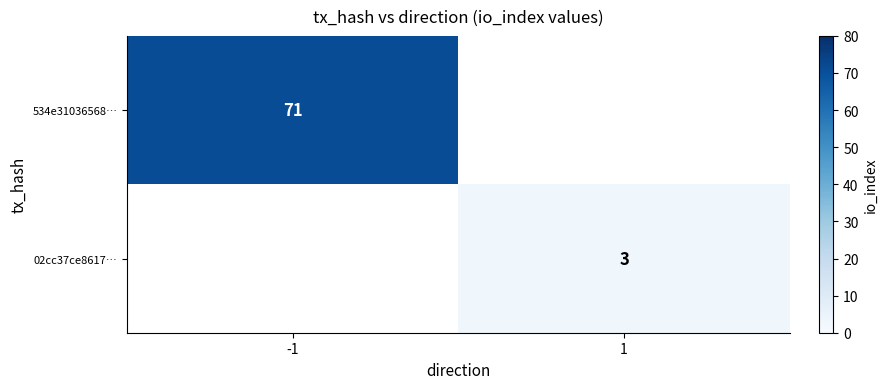

Is it true that 534e31036568… equals 71 at -1?

True